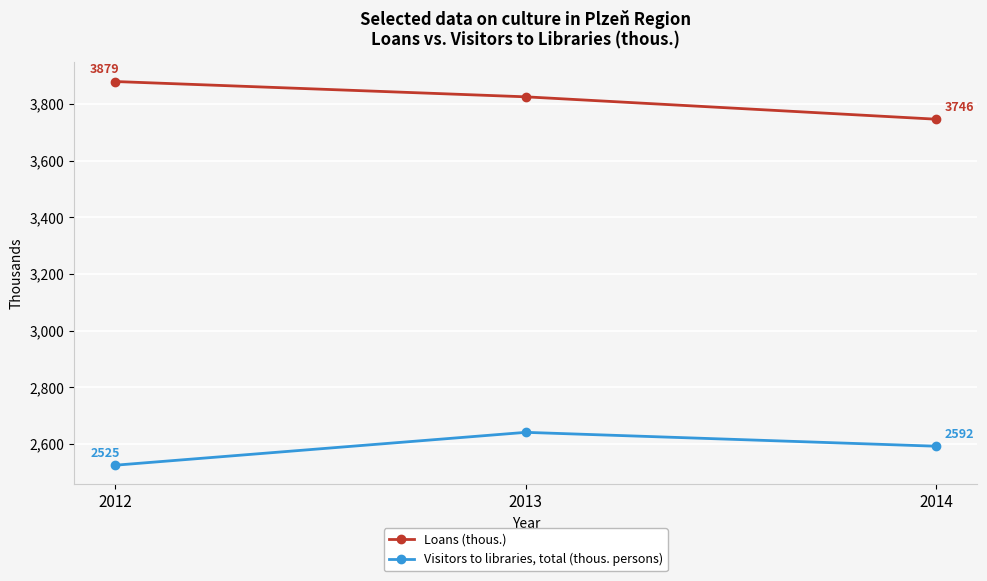

How many lines are shown in the chart?

2